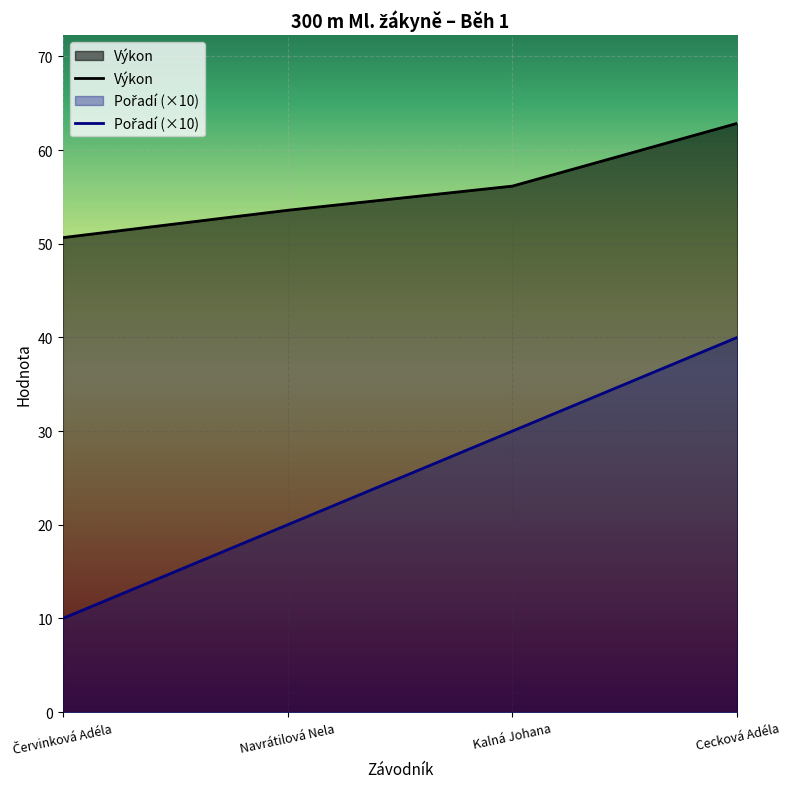

How many data points does each series have?

4